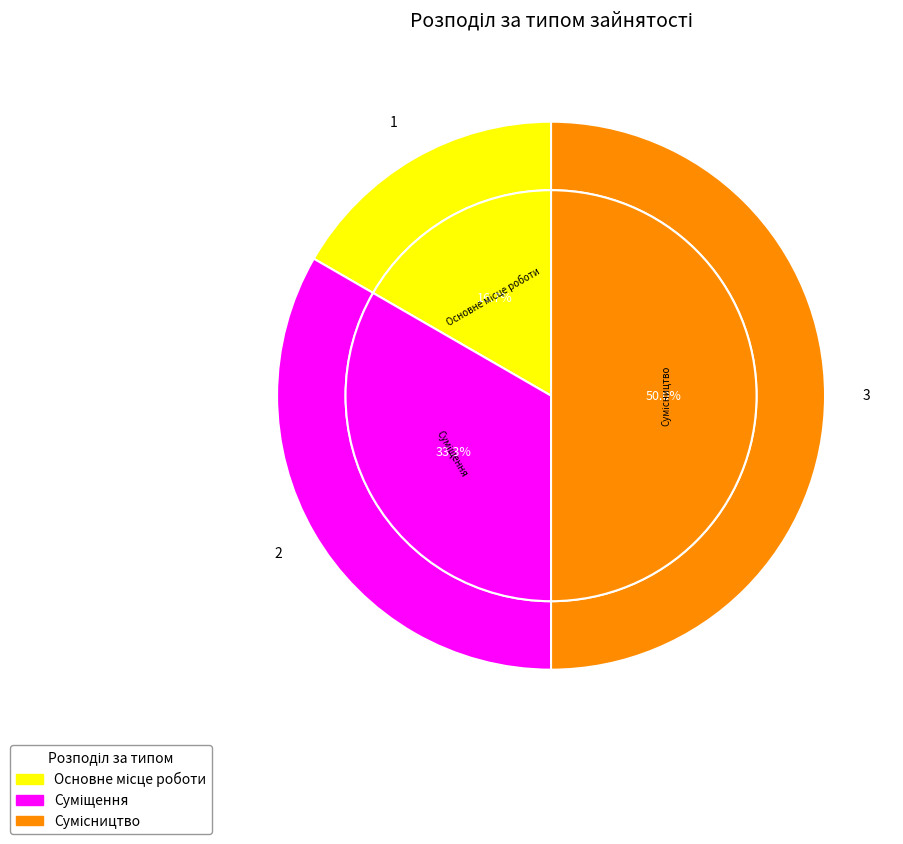

How many segments does this pie chart have?

3